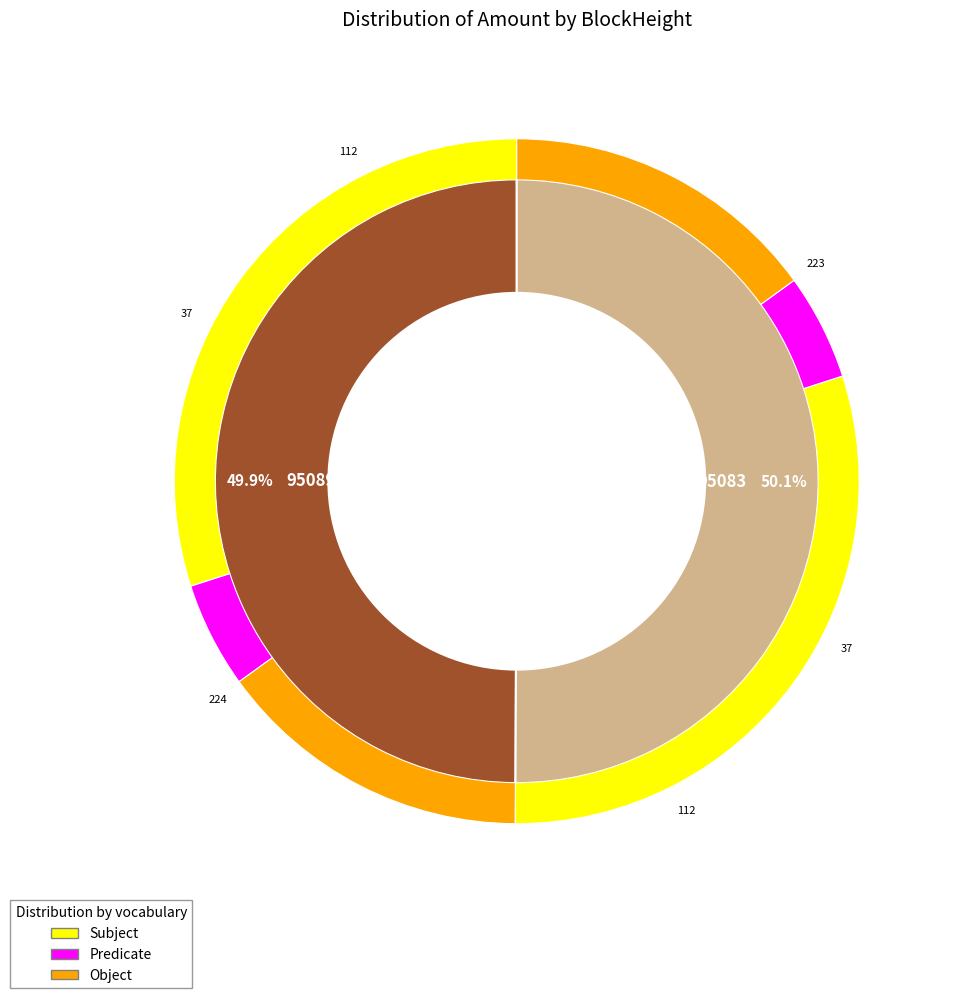

To the nearest percent, what is the average slice percentage?

50%